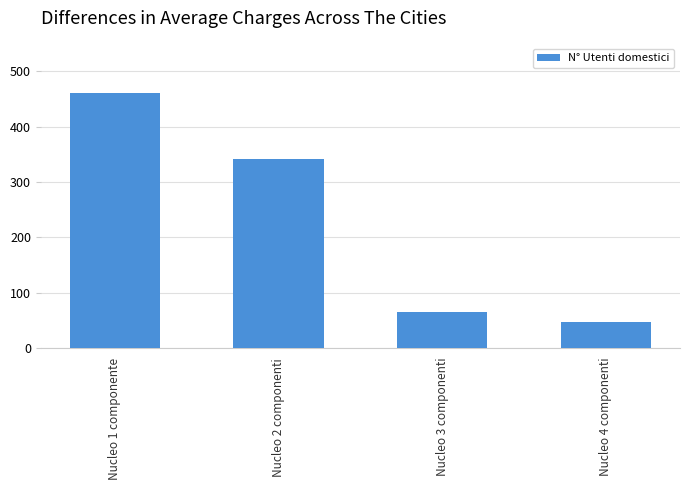

What is the average value?

229